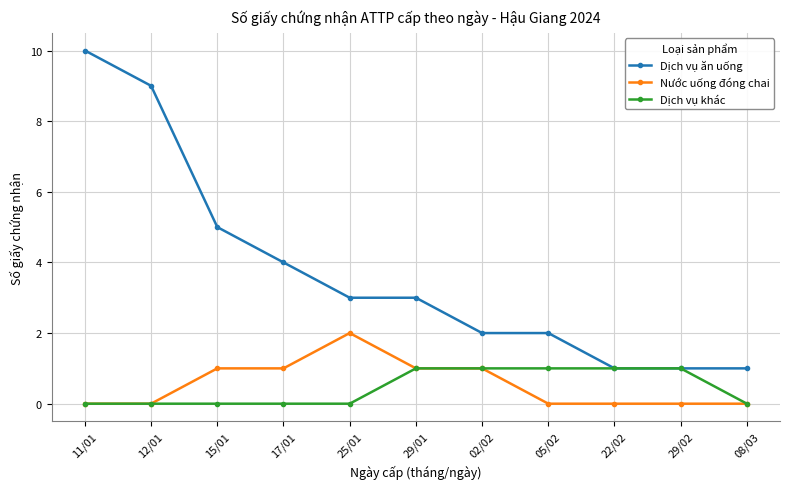

True or false: Nước uống đóng chai and Dịch vụ ăn uống intersect in this chart.

False